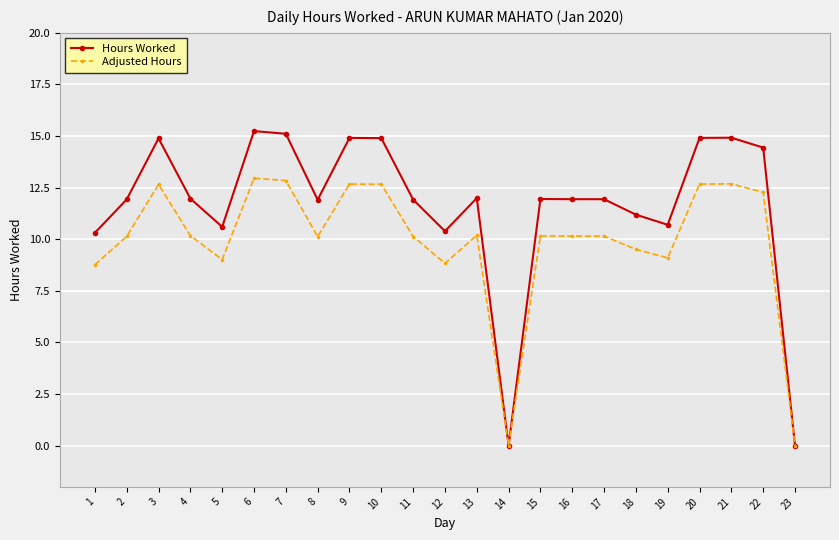

At how many categories does at least one series exceed 2?

21